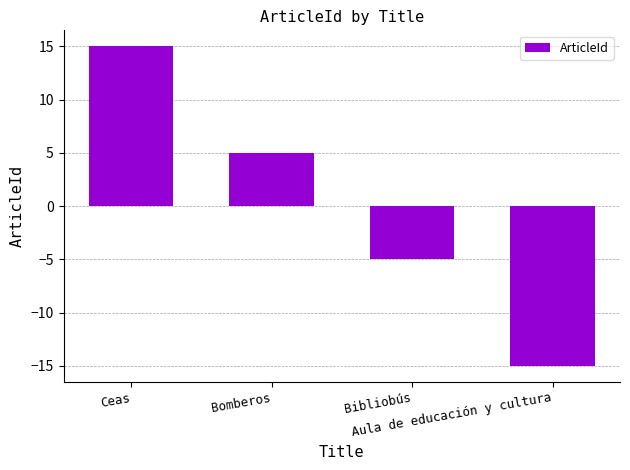

Between Bomberos and Ceas, which is larger?

Ceas